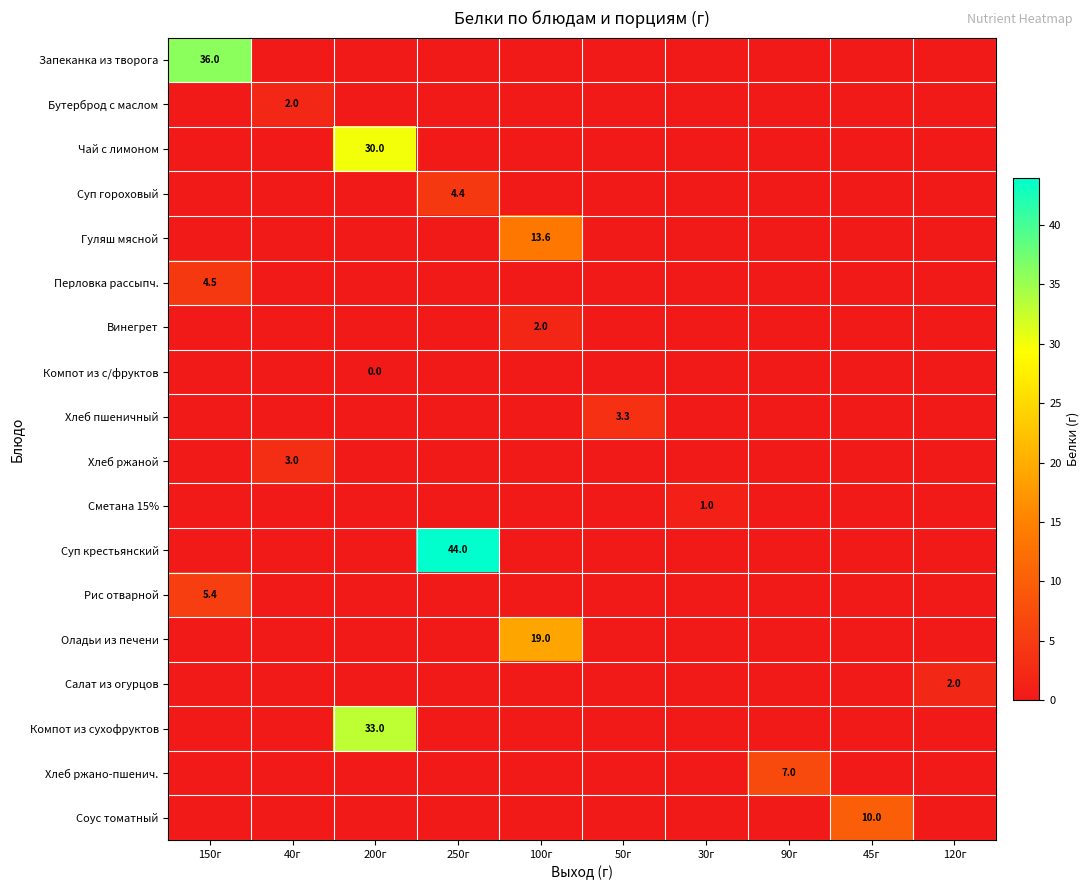

What is the total value across all series at 40г?

5.0